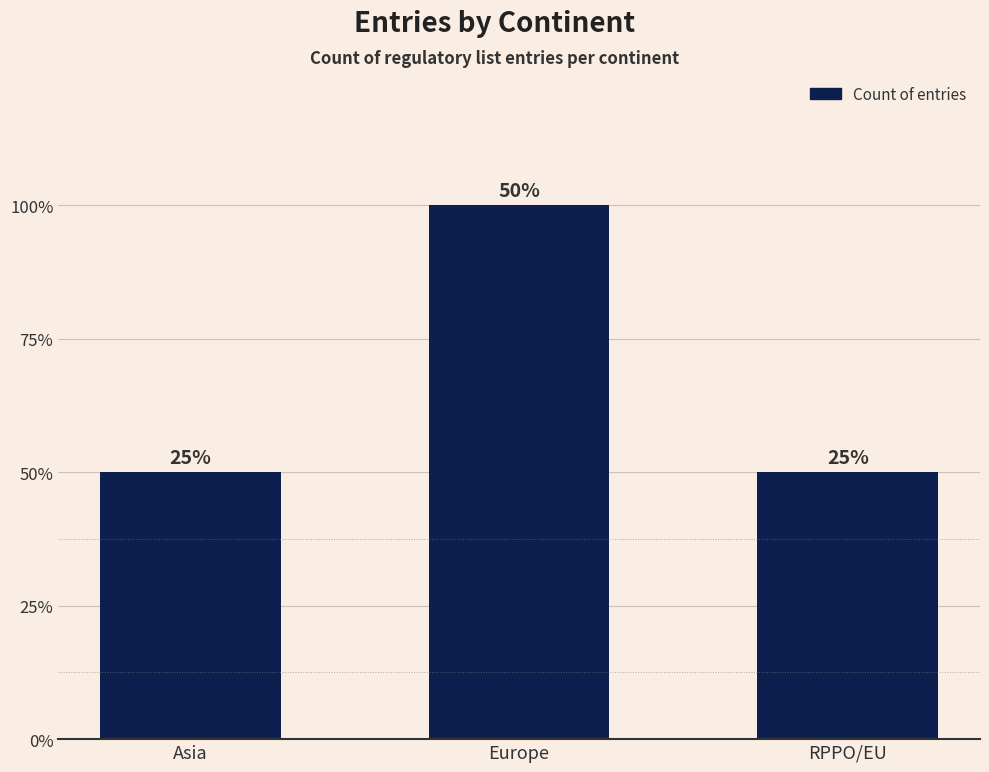

Approximately how many times larger is the value at RPPO/EU compared to Asia?

1.0